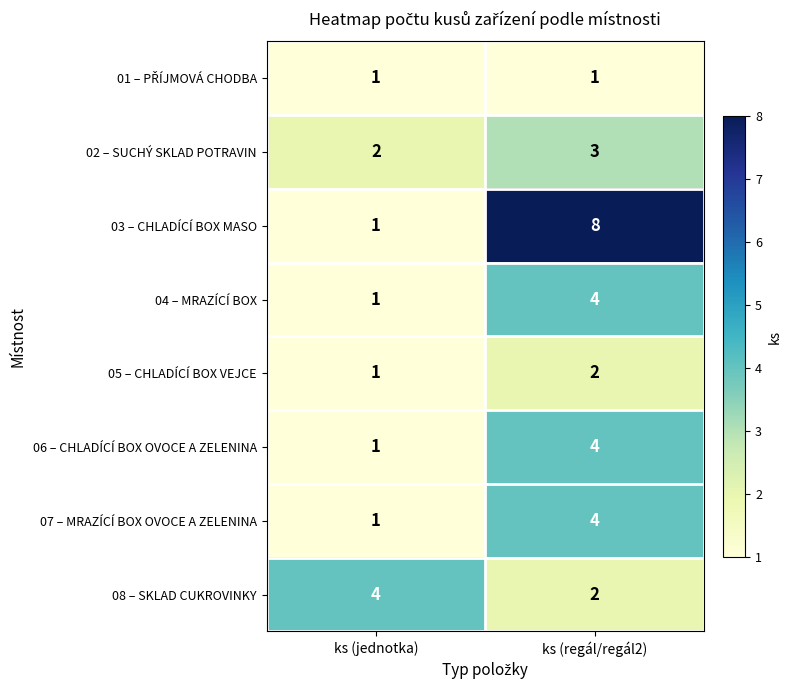

At how many categories does at least one series exceed 2?

2